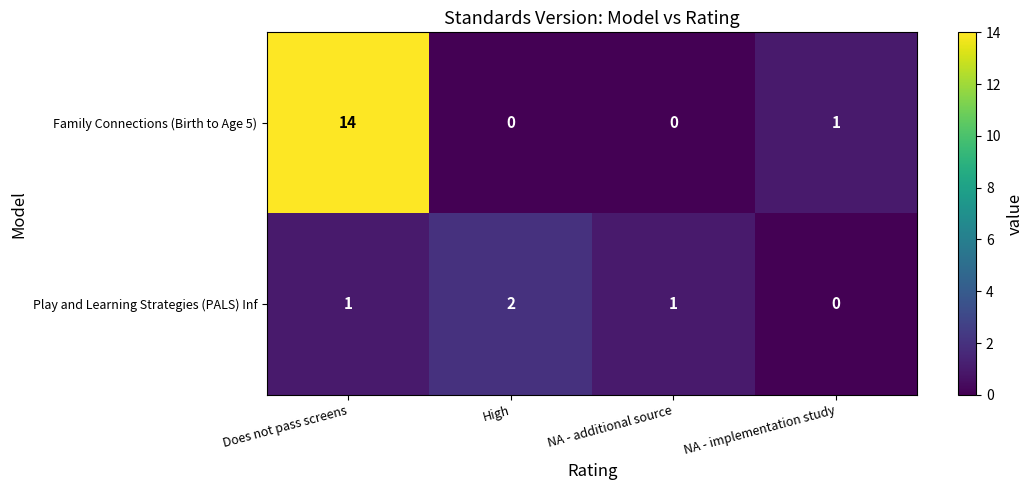

What is the sum of all Play and Learning Strategies (PALS) Inf values?

4